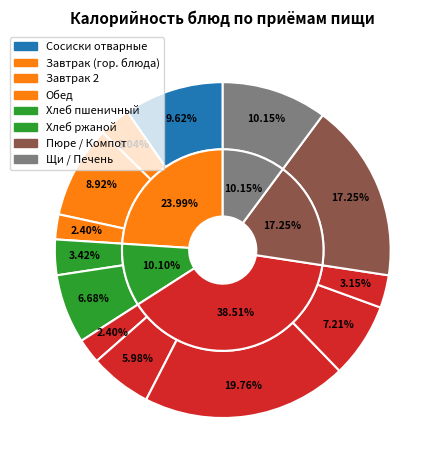

How many slices are in this pie chart?

13